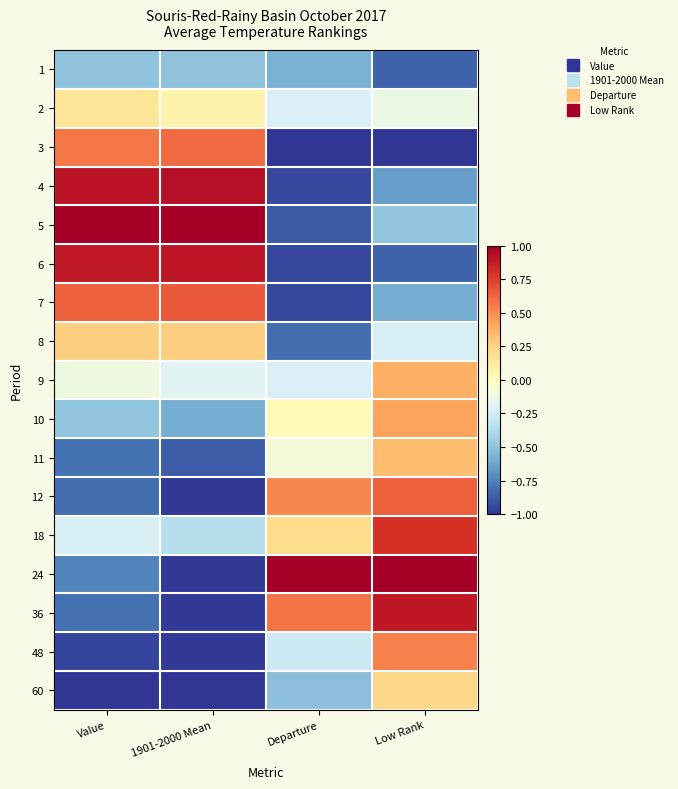

What is the spread (max minus min) of values at 1901-2000 Mean?

2.0